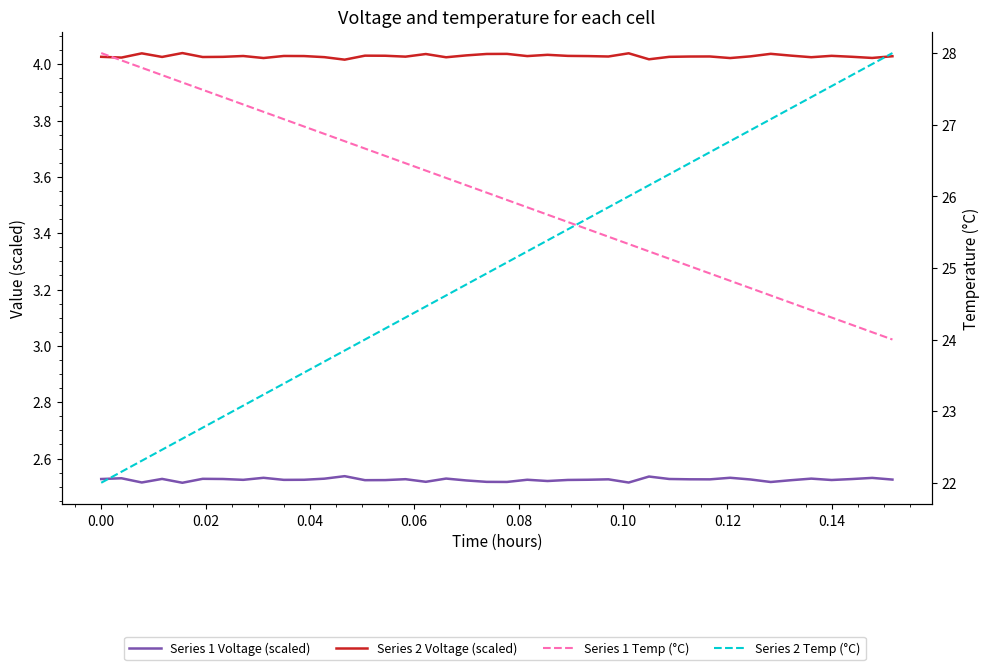

Is the value of Series 2 Voltage (scaled) at 37 greater than the value of Series 1 Temp (°C) at 12?

No